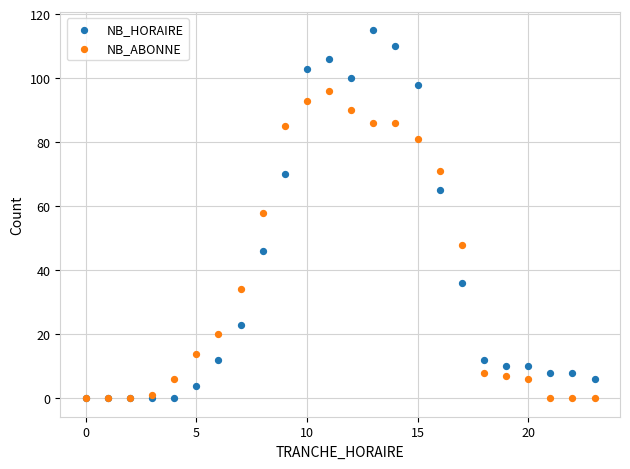

What are all the series names shown in the legend?

NB_HORAIRE, NB_ABONNE